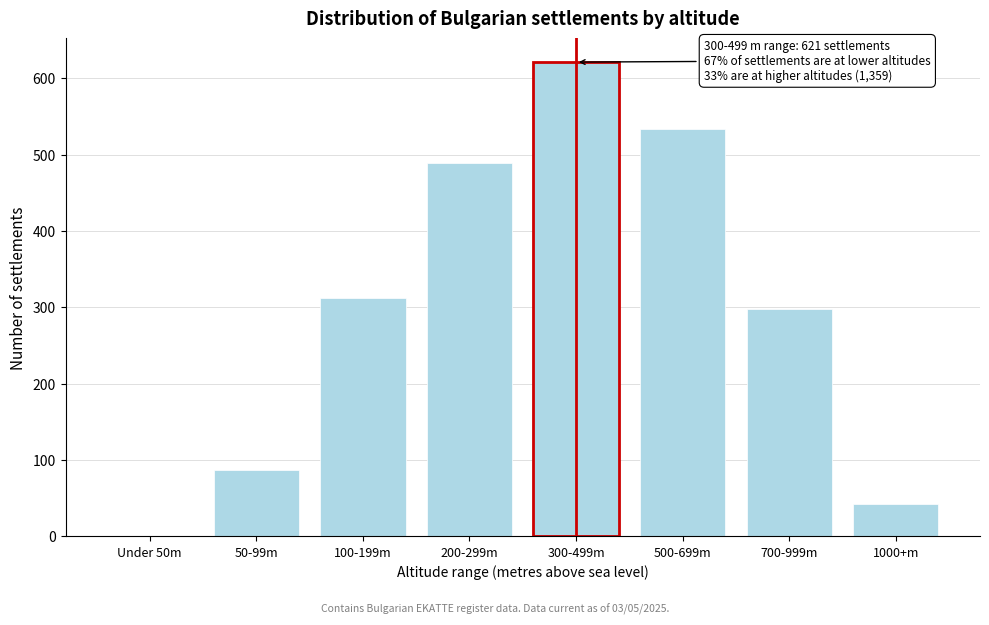

Reading right to left, extract all data points from this chart.

1000+m=43	700-999m=298	500-699m=534	300-499m=621	200-299m=489	100-199m=312	50-99m=87	Under 50m=0